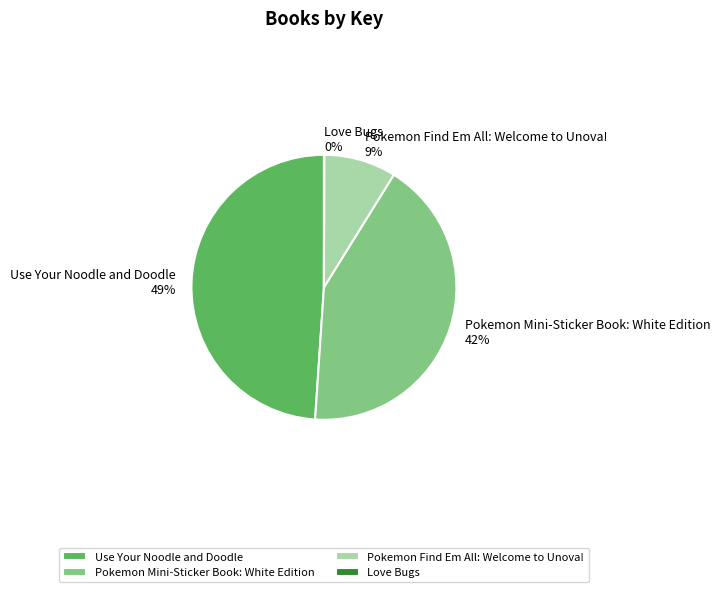

True or false: Pokemon Mini-Sticker Book: White Edition accounts for 42% of the total.

True